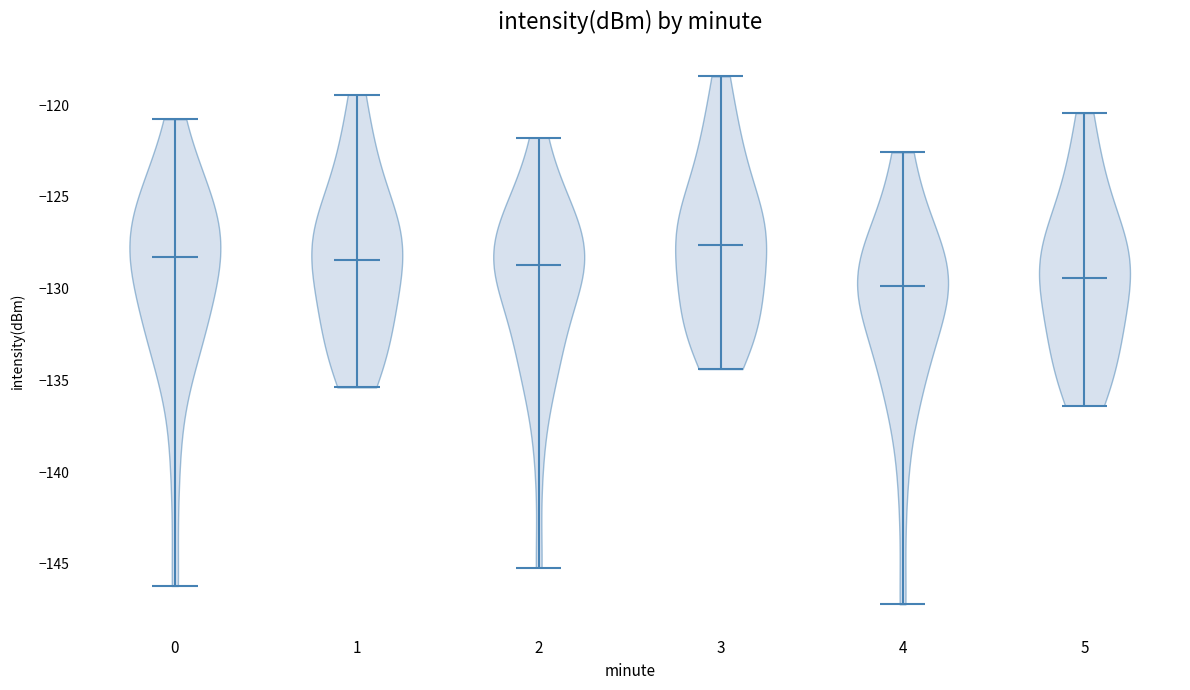

Which violin has the highest median line?

3